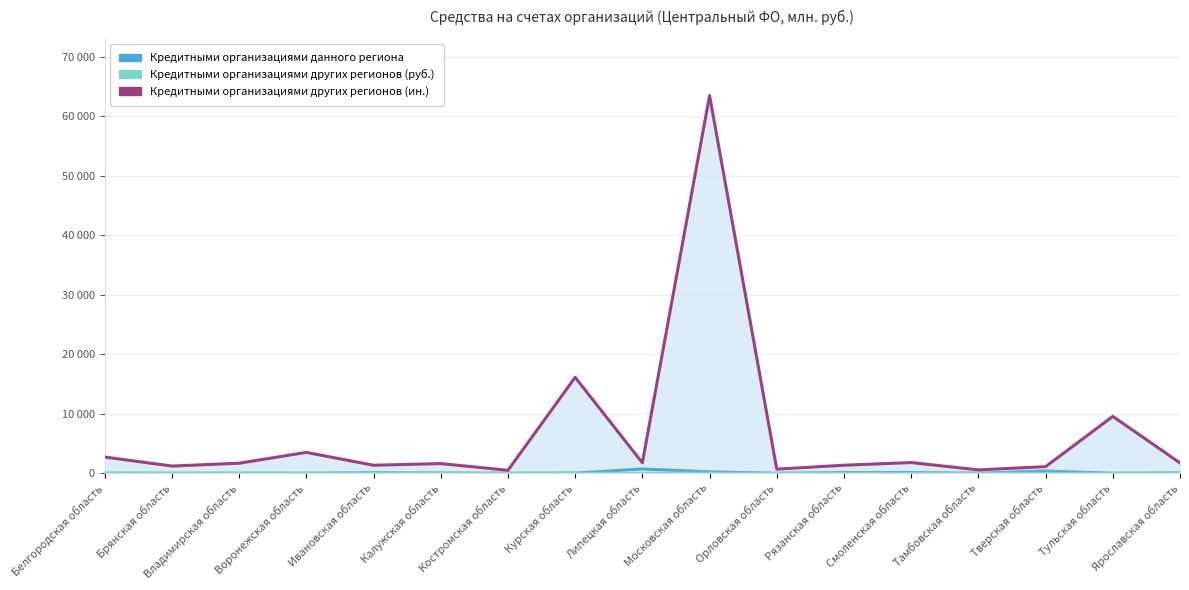

Reading right to left, list all the values displayed in this chart.

Кредитными организациями данного региона: Ярославская область=52	Тульская область=2	Тверская область=368	Тамбовская область=0	Смоленская область=129	Рязанская область=130	Орловская область=0	Московская область=236	Липецкая область=718	Курская область=36	Костромская область=6	Калужская область=46	Ивановская область=93	Воронежская область=0	Владимирская область=9	Брянская область=0	Белгородская область=17
Кредитными организациями других регионов (руб.): Ярославская область=22	Тульская область=0	Тверская область=0	Тамбовская область=0	Смоленская область=2	Рязанская область=1	Орловская область=0	Московская область=10	Липецкая область=0	Курская область=0	Костромская область=0	Калужская область=9	Ивановская область=1	Воронежская область=8	Владимирская область=1	Брянская область=0	Белгородская область=0
Кредитными организациями других регионов (ин.): Ярославская область=1741	Тульская область=9553	Тверская область=1113	Тамбовская область=564	Смоленская область=1797	Рязанская область=1350	Орловская область=694	Московская область=63449	Липецкая область=1763	Курская область=16121	Костромская область=499	Калужская область=1625	Ивановская область=1344	Воронежская область=3506	Владимирская область=1688	Брянская область=1210	Белгородская область=2730